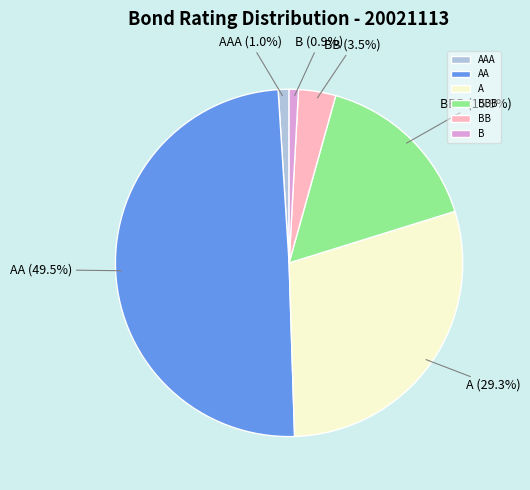

Is there a majority slice in this chart?

No